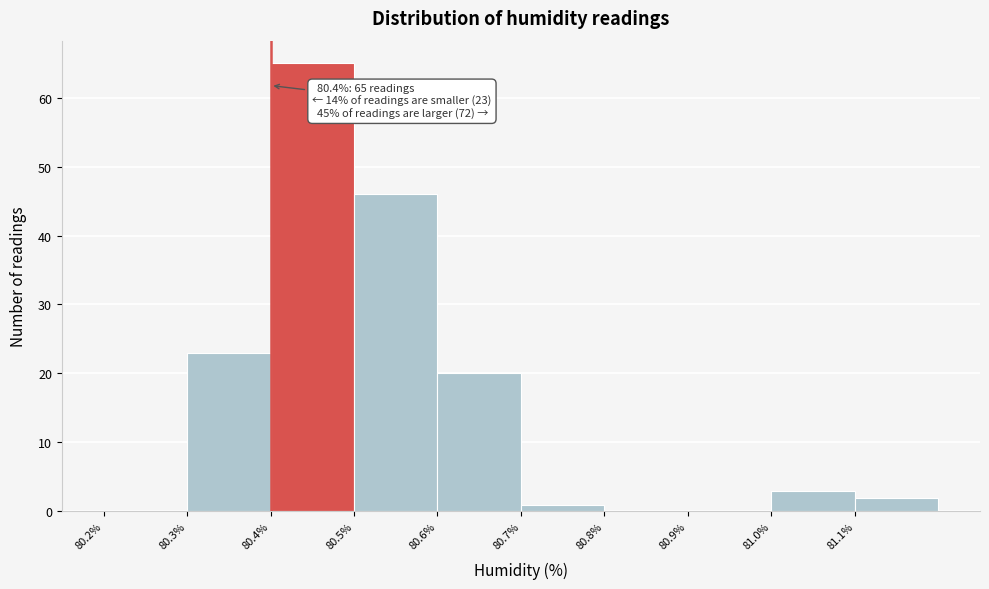

Which range on the x-axis has the tallest bar?

80.4 to 80.5